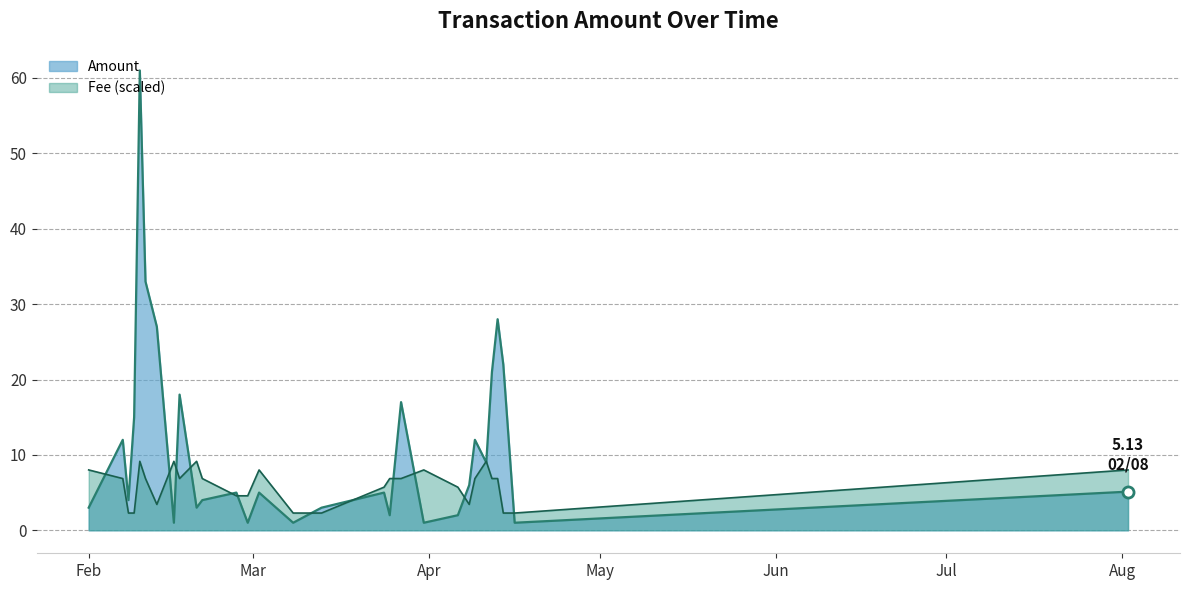

What is the maximum value shown in the chart?

61.0